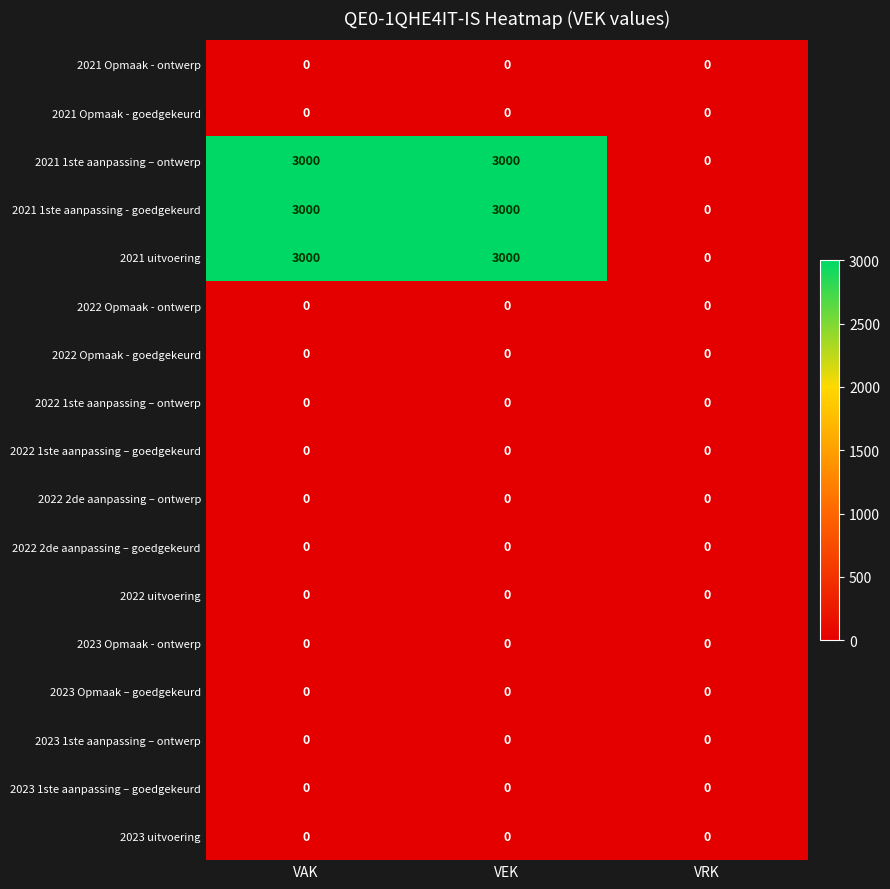

The 2022 2de aanpassing – ontwerp series shows 0 at VEK. True or false?

True